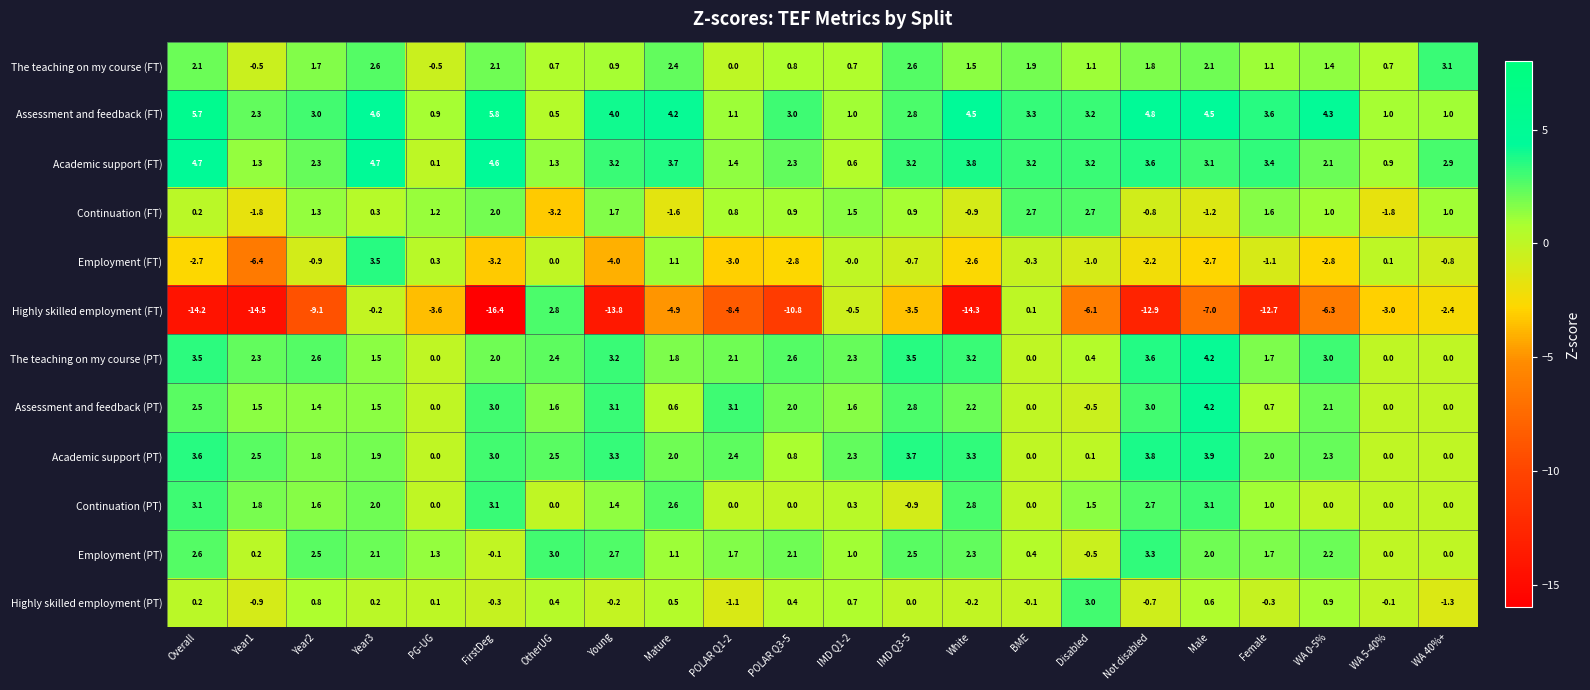

At which label does Assessment and feedback (FT) reach its minimum?

OtherUG